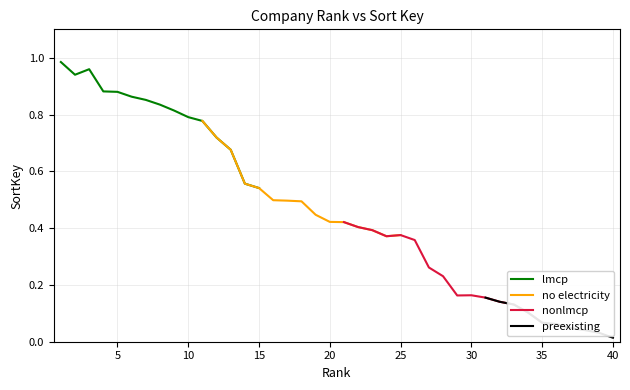

Reading left to right, list all the values displayed in this chart.

1.0	0.9	1.0	0.9	0.9	0.9	0.9	0.8	0.8	0.8	0.8	0.7	0.7	0.6	0.5	0.5	0.5	0.5	0.4	0.4	0.4	0.4	0.4	0.4	0.4	0.4	0.3	0.2	0.2	0.2	0.2	0.1	0.1	0.1	0.1	0.1	0.0	0.0	0.0	0.0